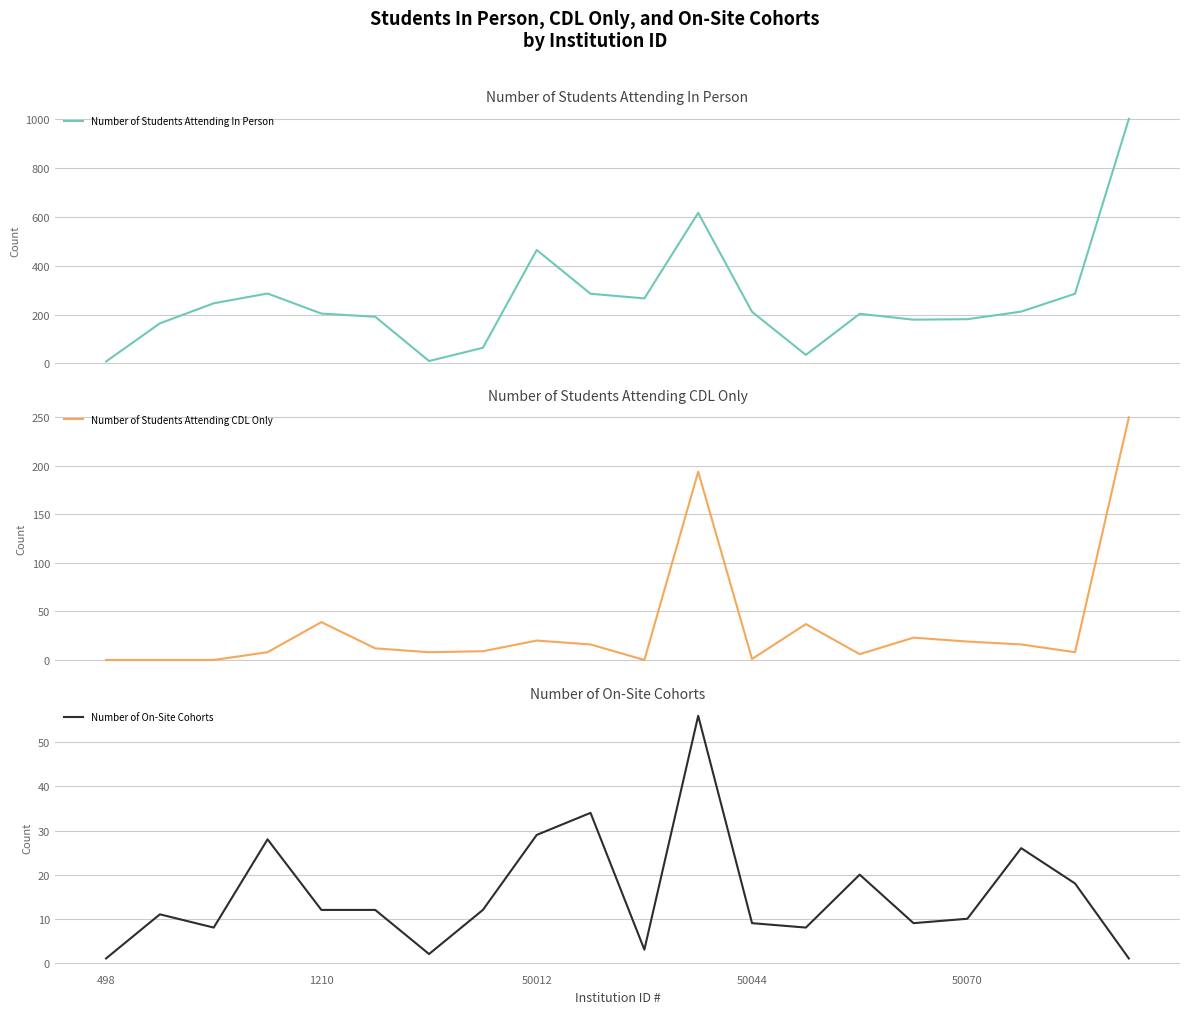

How many data points does each series have?

20